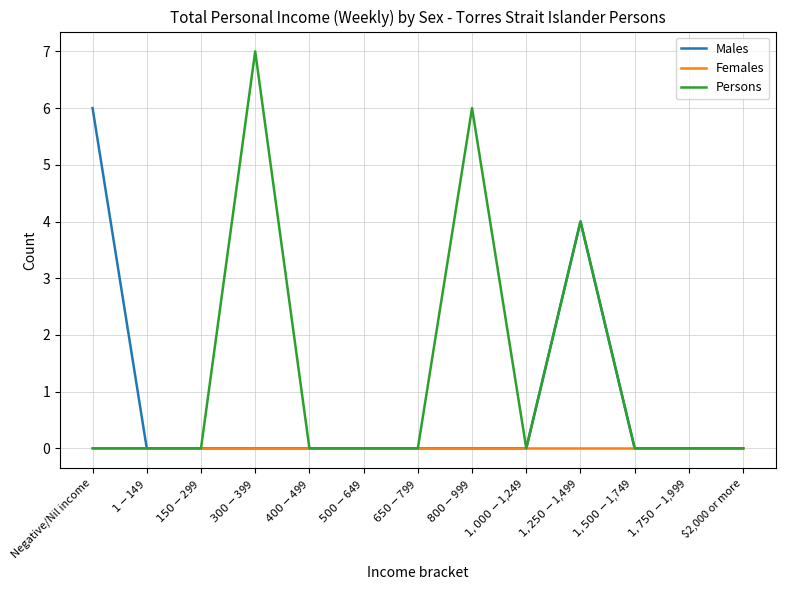

Which series has the largest range (max minus min)?

Persons